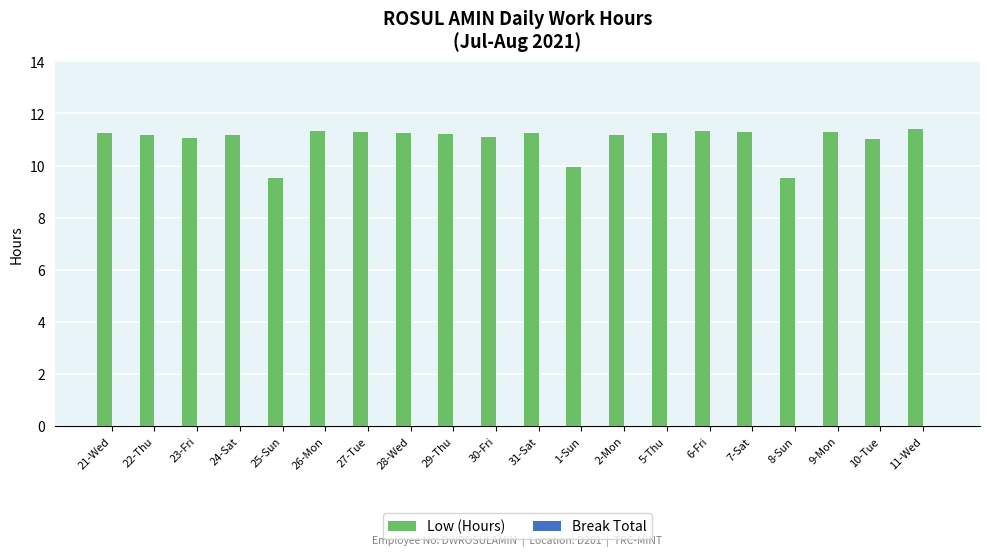

What is the ratio of the value at 21-Wed to the value at 8-Sun?

1.2